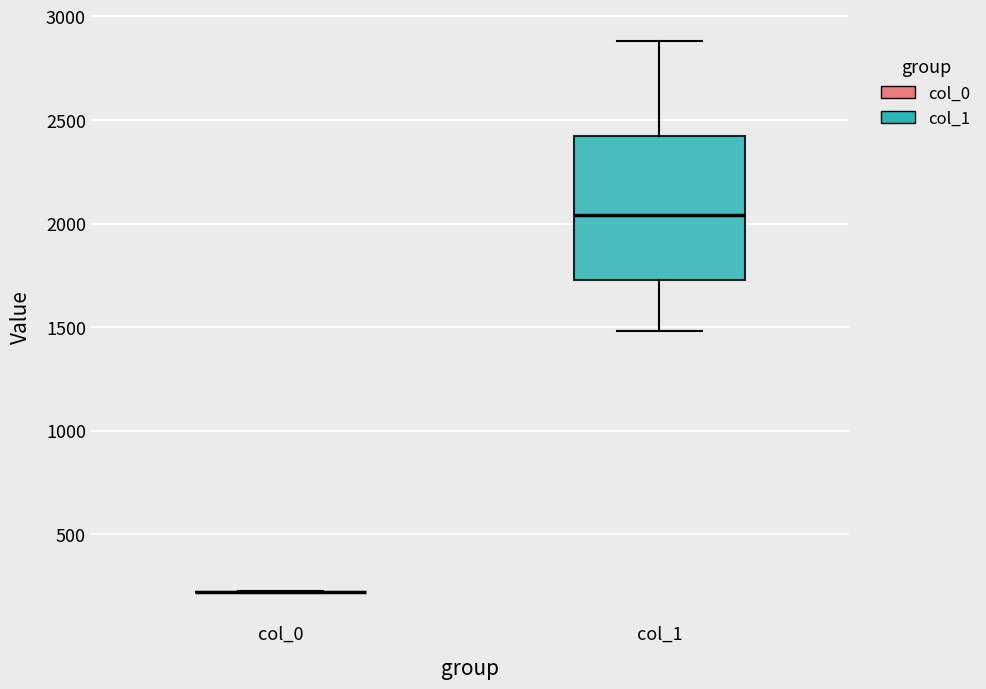

Reading left to right, transcribe this box plot: for each box, give where its median line is, the range the box spans, and where its two whiskers end, as read against the y-axis. The values are not printed on the chart, so give them approximately, as read against the axis.

col_0: box collapsed to a line at 200, whiskers 200 to 200
col_1: median 2050, box 1750 to 2400, whiskers 1500 to 2900